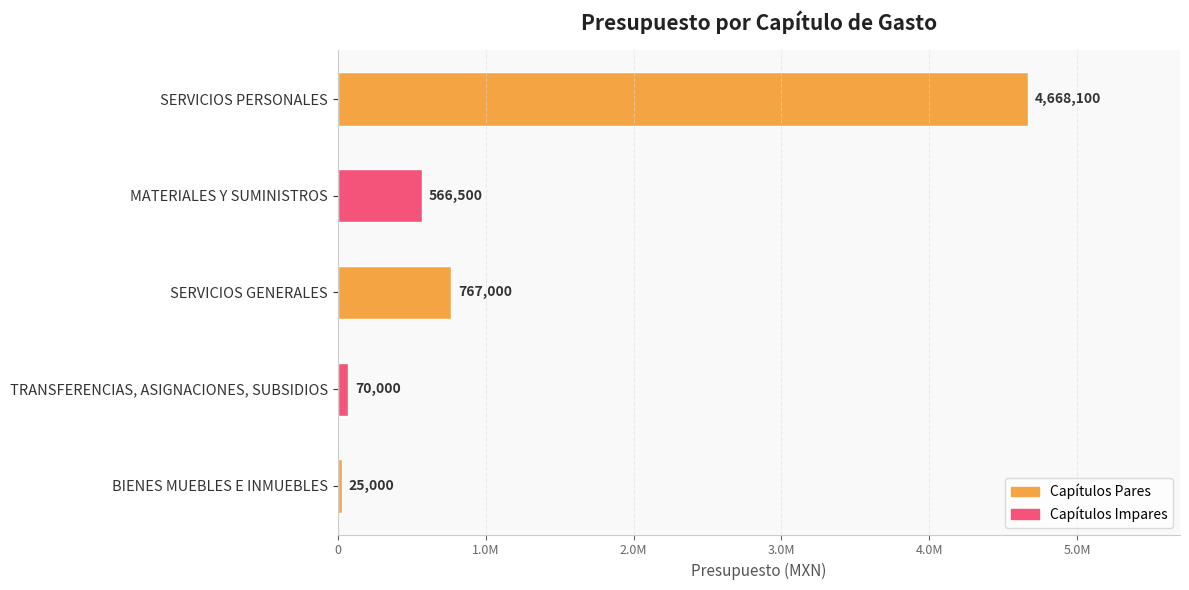

Does the chart contain any negative values?

No